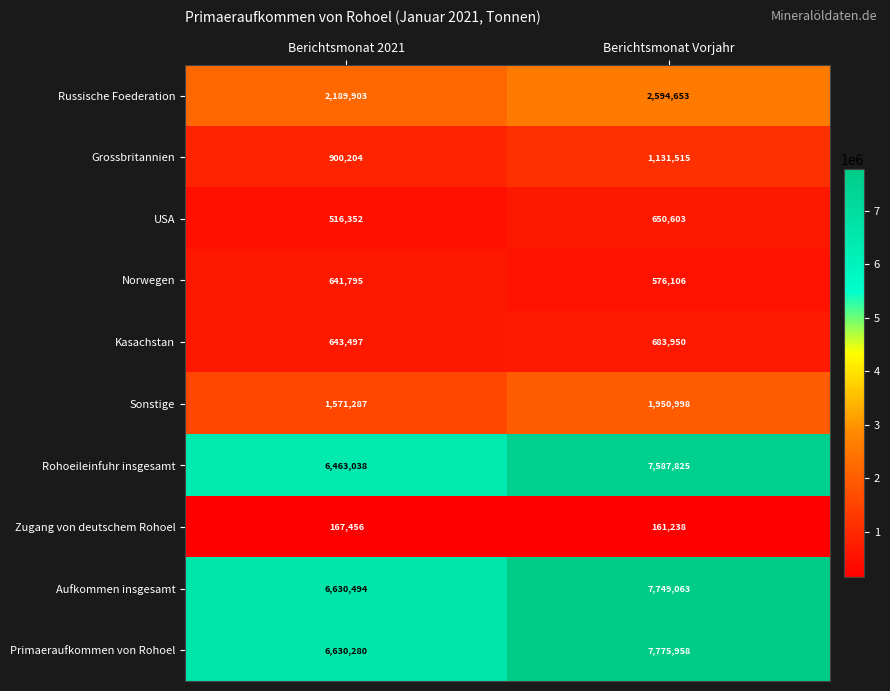

Rank the series at Berichtsmonat Vorjahr from highest to lowest value.

Primaeraufkommen von Rohoel, Aufkommen insgesamt, Rohoeileinfuhr insgesamt, Russische Foederation, Sonstige, Grossbritannien, Kasachstan, USA, Norwegen, Zugang von deutschem Rohoel